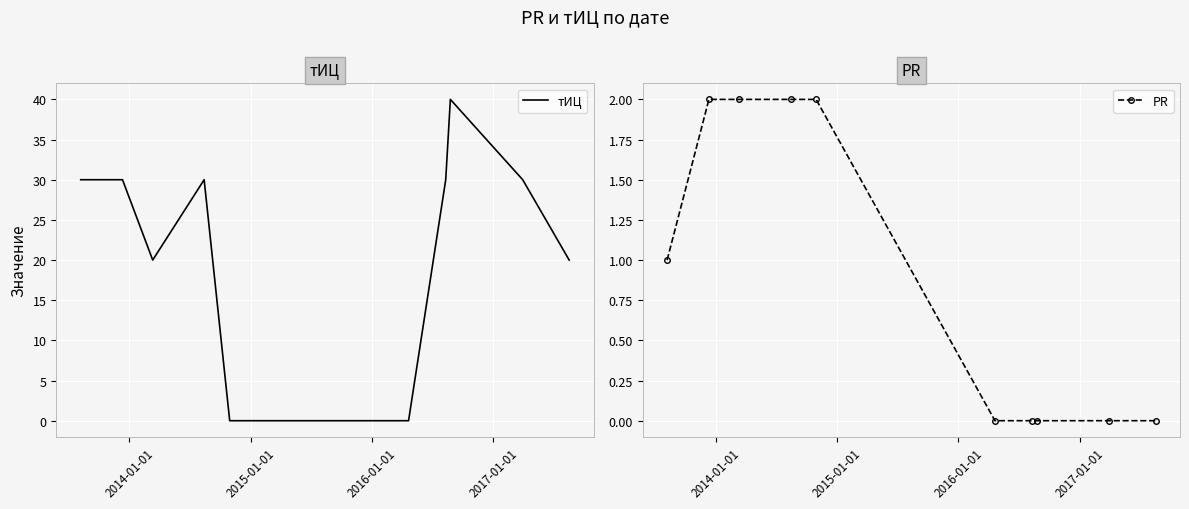

What is the maximum value for тИЦ?

40